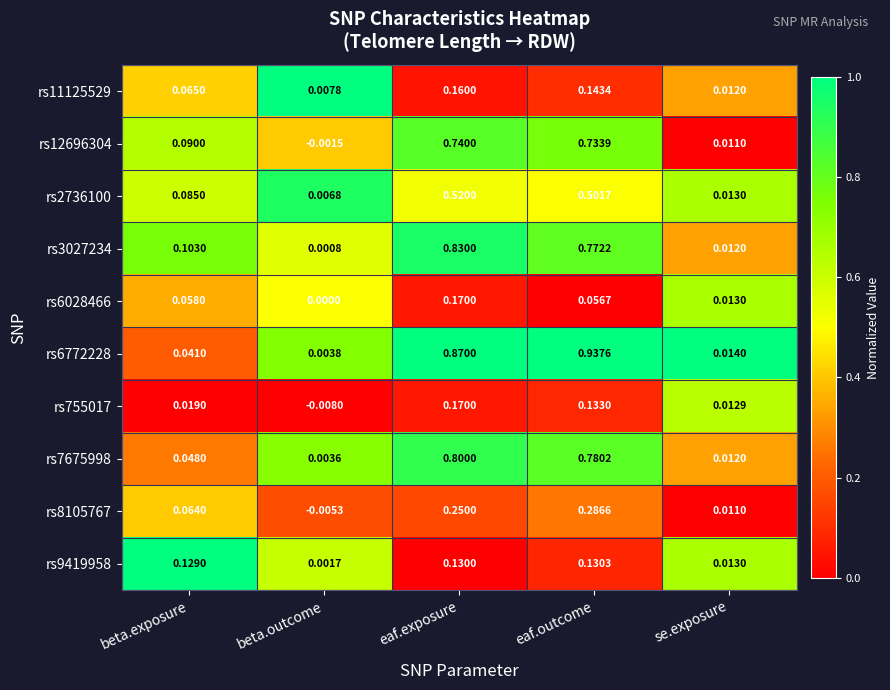

Where does the rs8105767 series first go above 0?

beta.exposure